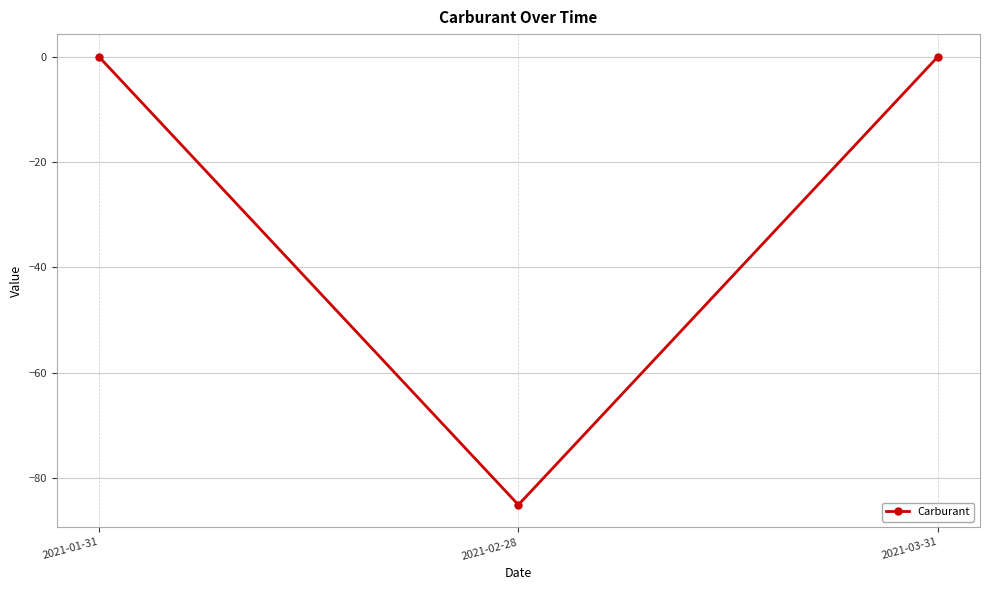

Reading left to right, transcribe all the data shown in this chart.

2021-01-31=0	2021-02-28=-85	2021-03-31=0